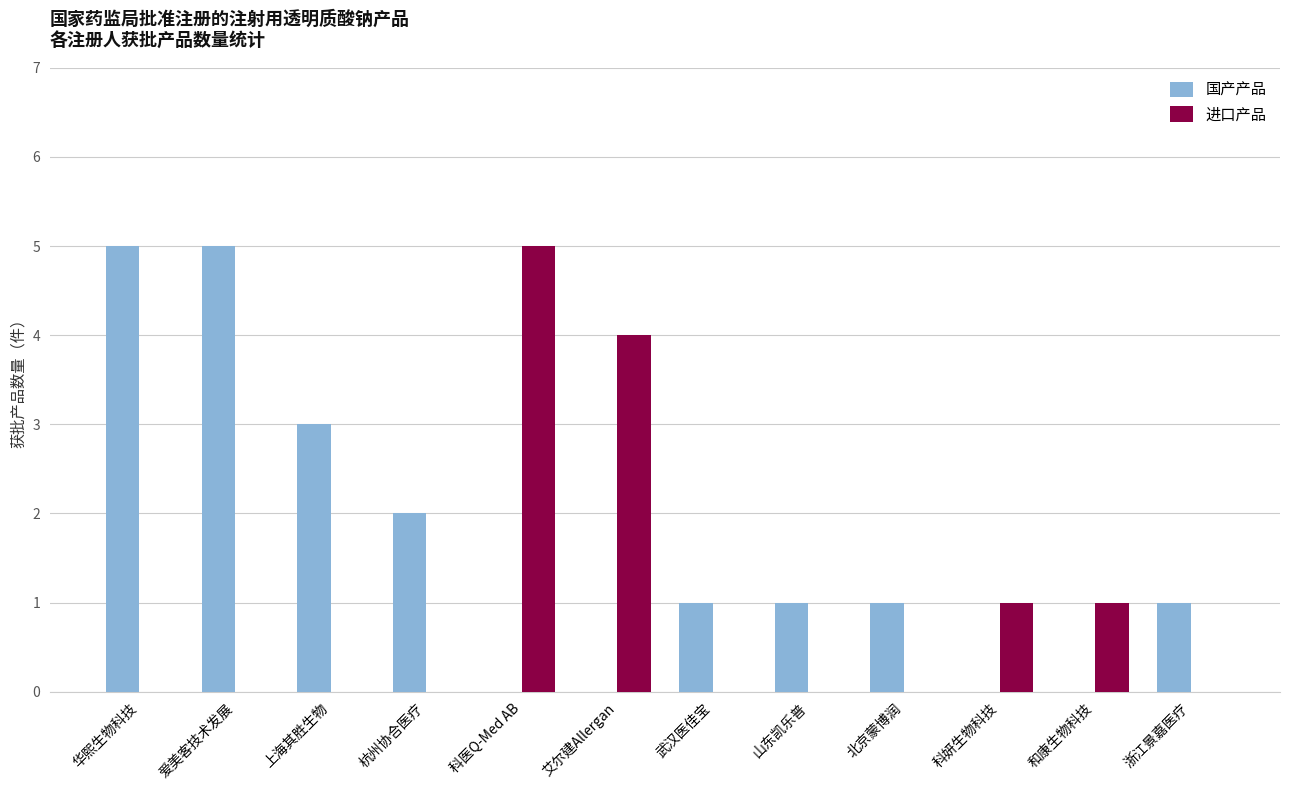

What is the greatest value displayed?

5